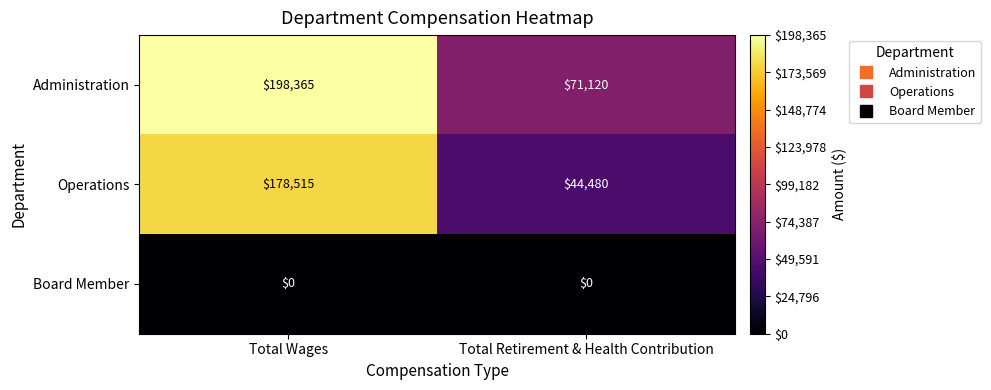

At how many categories does at least one series exceed 30129?

2